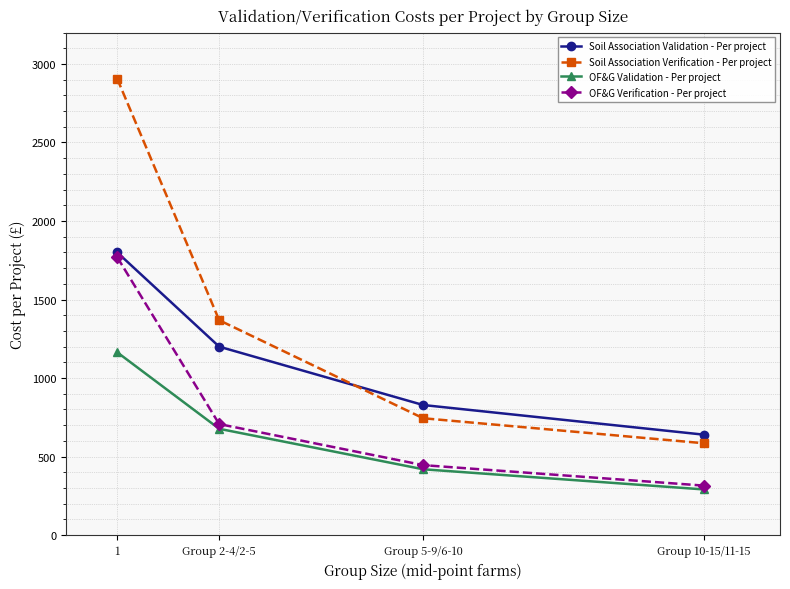

Reading left to right, extract all data points from this chart.

Soil Association Validation - Per project: 1=1800.0	Group 2-4/2-5=1200.0	Group 5-9/6-10=828.6	Group 10-15/11-15=640.0
Soil Association Verification - Per project: 1=2905.4	Group 2-4/2-5=1368.5	Group 5-9/6-10=744.4	Group 10-15/11-15=585.3
OF&G Validation - Per project: 1=1164.0	Group 2-4/2-5=677.1	Group 5-9/6-10=419.5	Group 10-15/11-15=291.2
OF&G Verification - Per project: 1=1769.4	Group 2-4/2-5=707.3	Group 5-9/6-10=445.9	Group 10-15/11-15=315.6